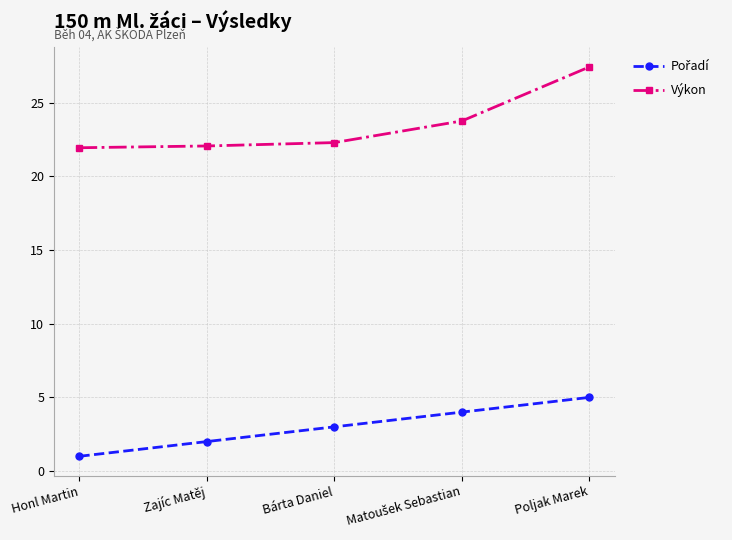

What is the difference between the second highest and second lowest values in the Výkon series?

1.7